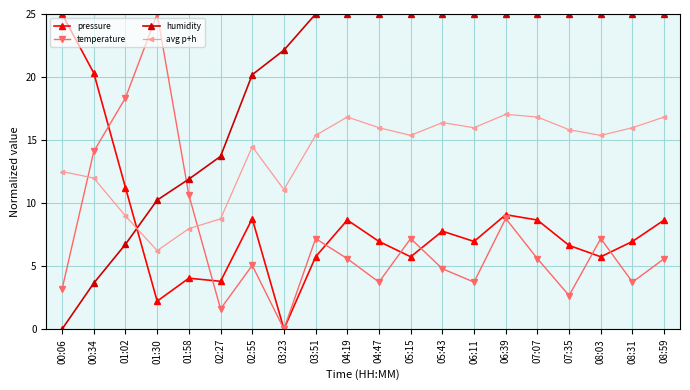

True or false: pressure has a value of 6.6 at 07:35.

True